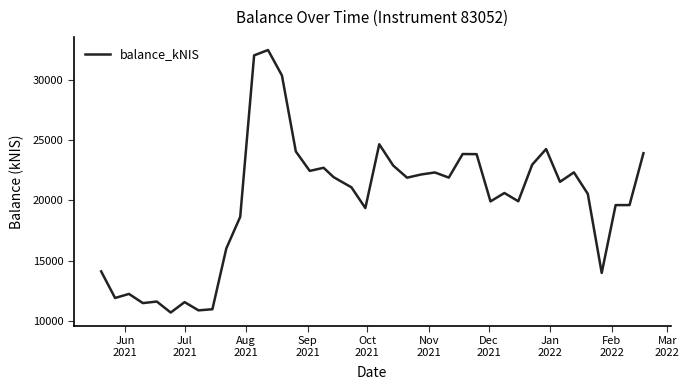

What is the minimum value shown in the chart?

10686.7